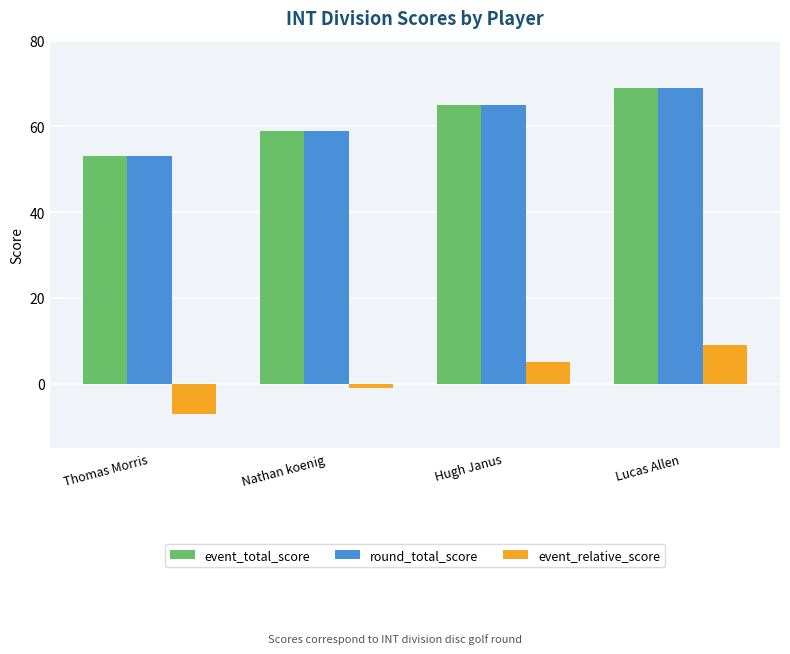

Count the event_total_score values in the range 59 to 69.

3